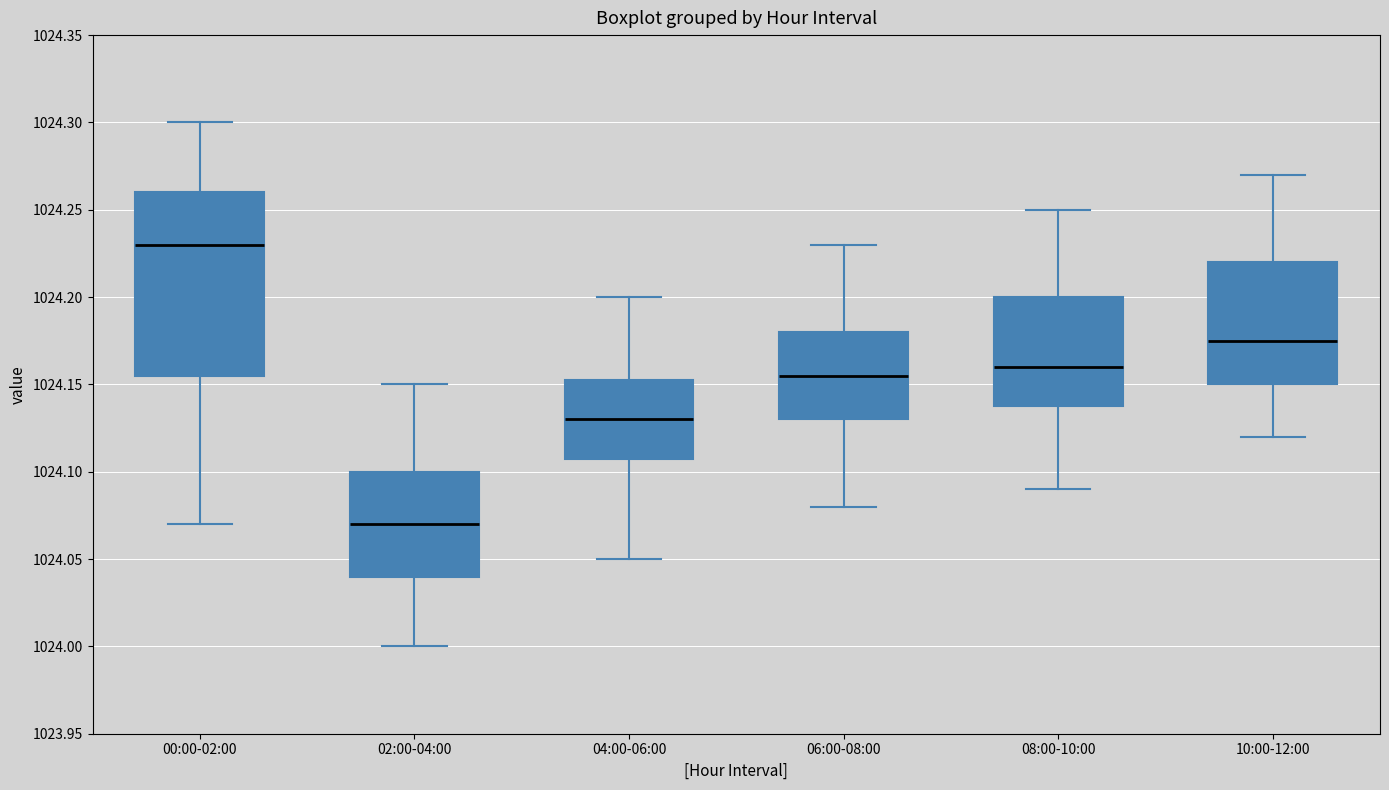

Reading left to right, transcribe this box plot: for each box, give where its median line is, the range the box spans, and where its two whiskers end, as read against the y-axis. The values are not printed on the chart, so give them approximately, as read against the axis.

00:00-02:00: median 1024.230, box 1024.155 to 1024.260, whiskers 1024.070 to 1024.300
02:00-04:00: median 1024.070, box 1024.040 to 1024.100, whiskers 1024.000 to 1024.150
04:00-06:00: median 1024.130, box 1024.110 to 1024.155, whiskers 1024.050 to 1024.200
06:00-08:00: median 1024.155, box 1024.130 to 1024.180, whiskers 1024.080 to 1024.230
08:00-10:00: median 1024.160, box 1024.140 to 1024.200, whiskers 1024.090 to 1024.250
10:00-12:00: median 1024.175, box 1024.150 to 1024.220, whiskers 1024.120 to 1024.270